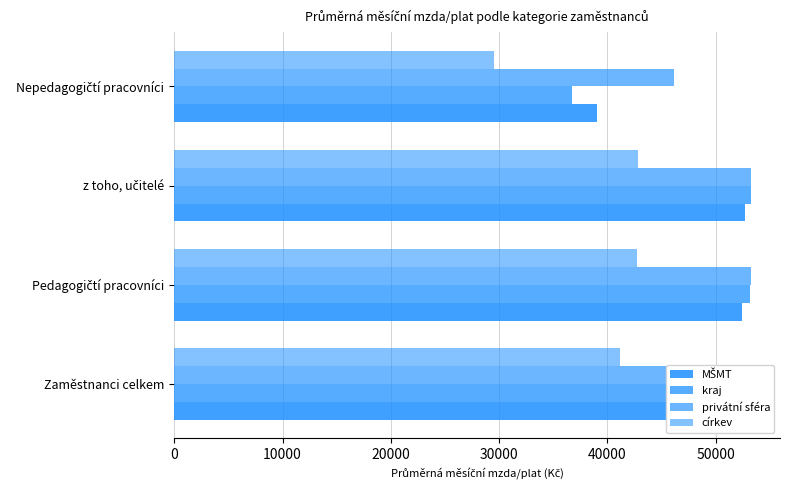

List the series in order of their peak value, highest first.

privátní sféra, kraj, MŠMT, církev